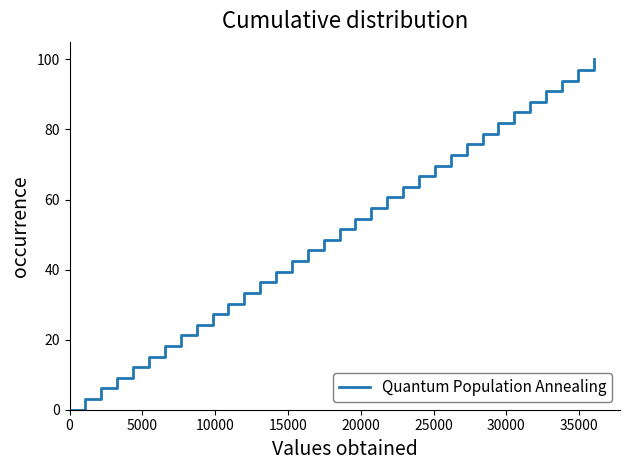

How many positive values are there?

33